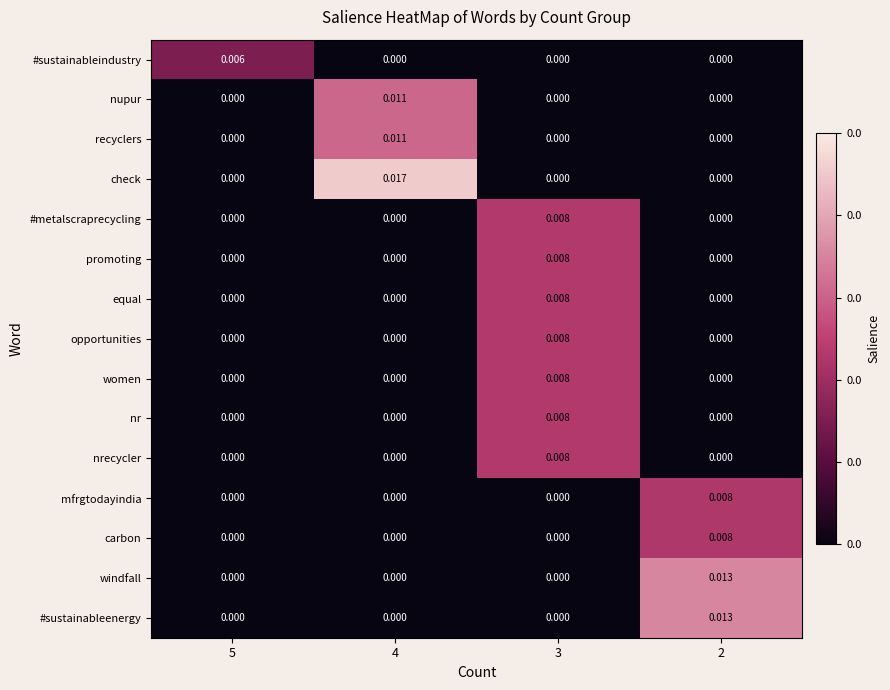

Which series has the largest total across all categories?

check